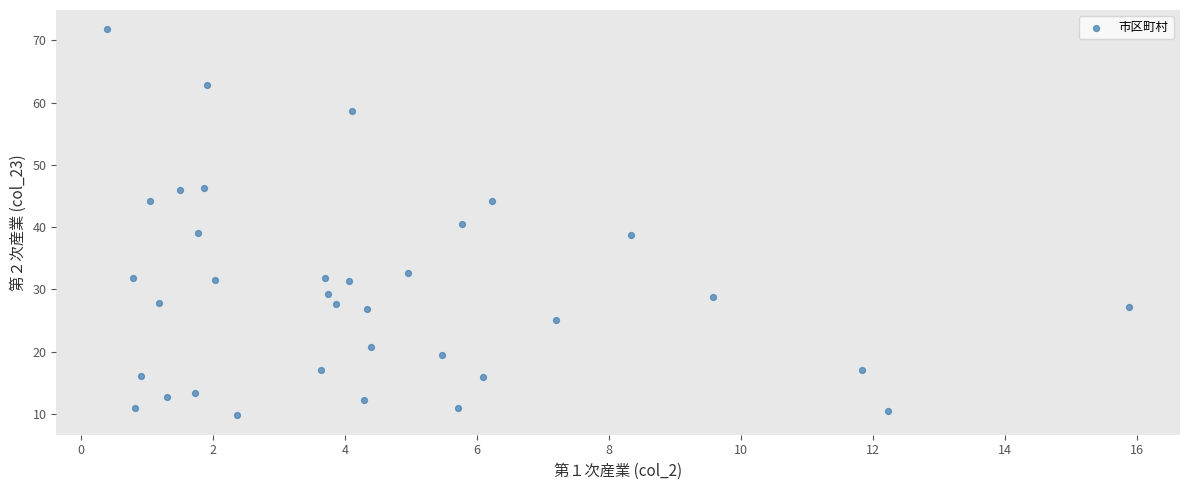

What is the range of Y values (max minus min)?

62.0